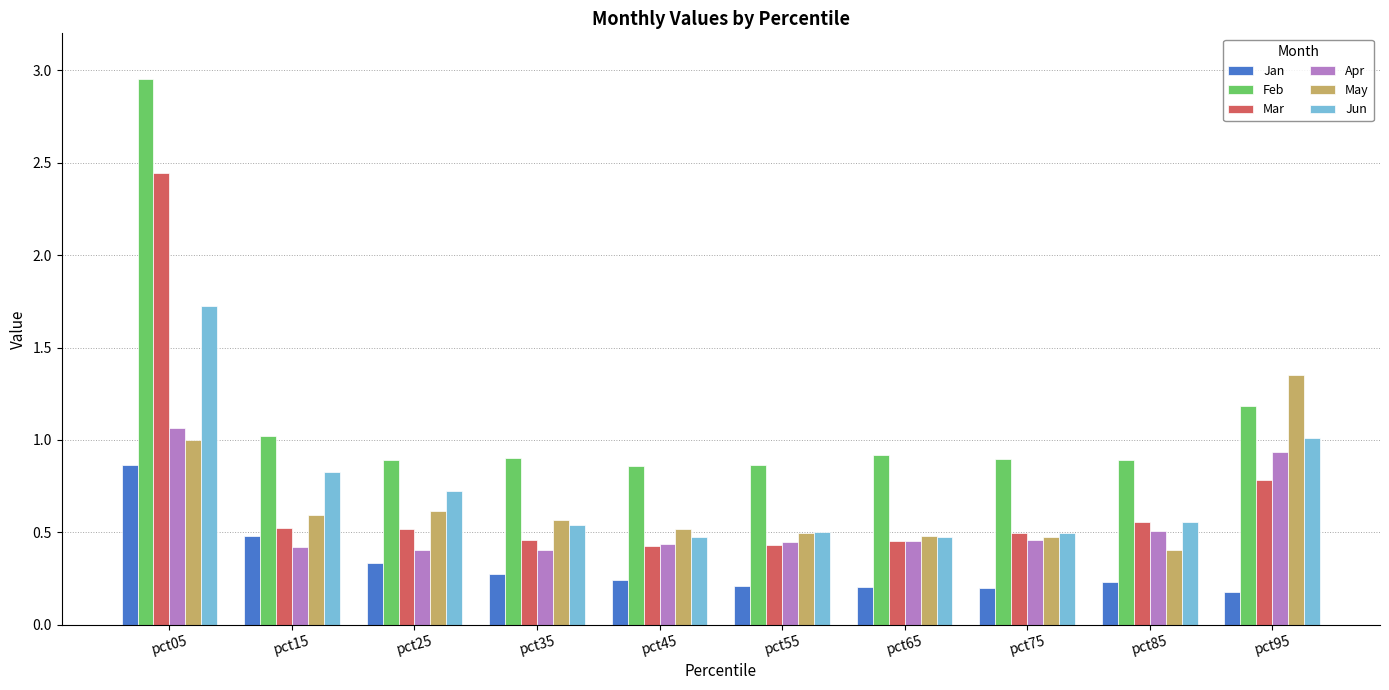

Which series has the largest range (max minus min)?

Feb